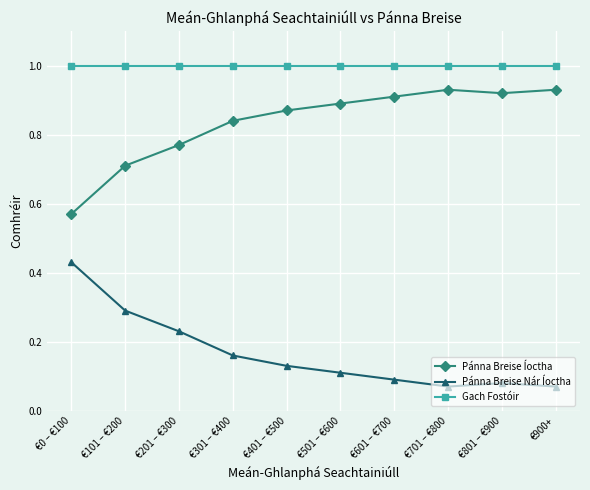

Where is the first local maximum for Pánna Breise Íoctha?

€701 – €800